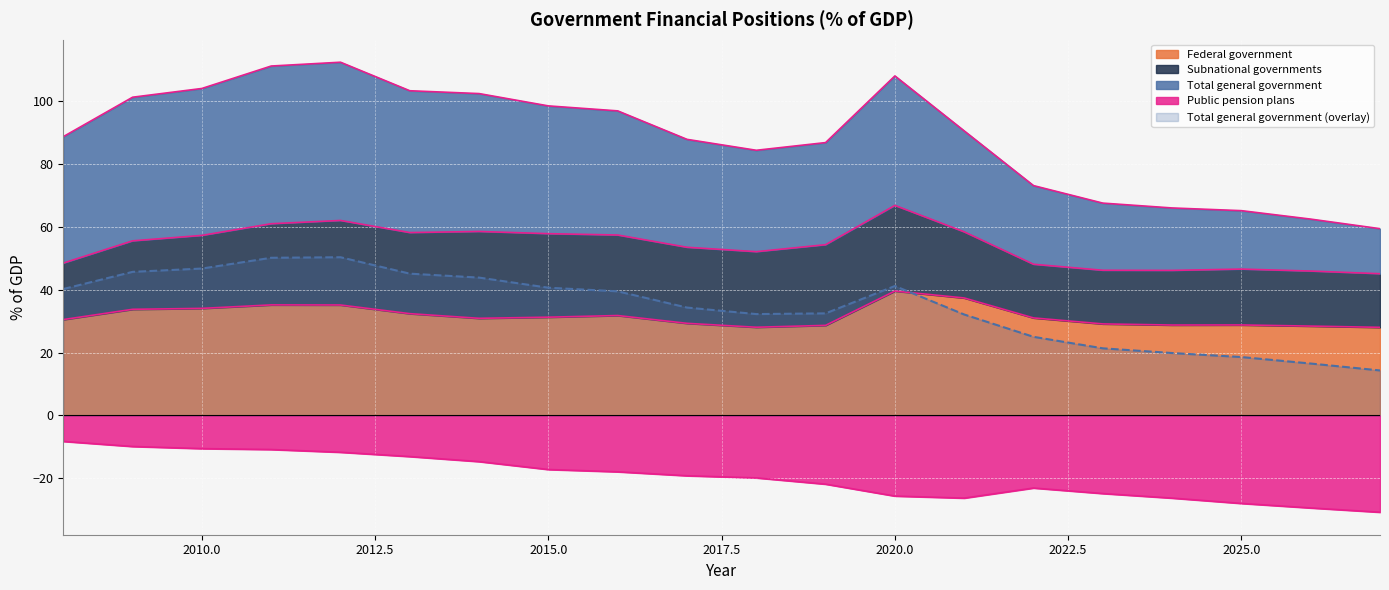

How many lines are shown in the chart?

3